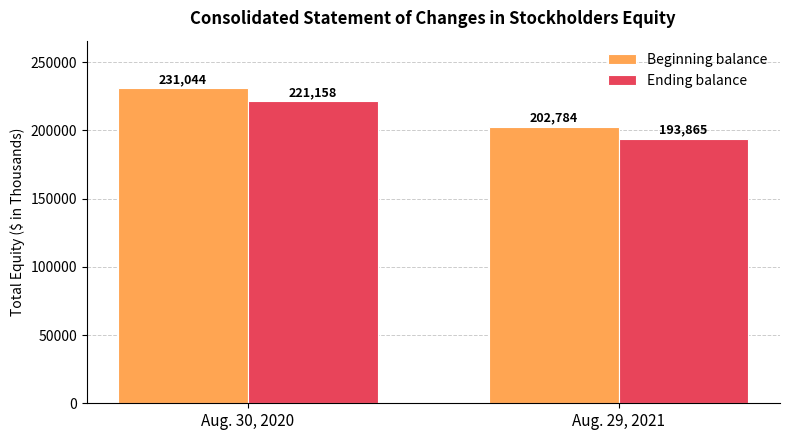

What is the minimum value shown in the chart?

193865